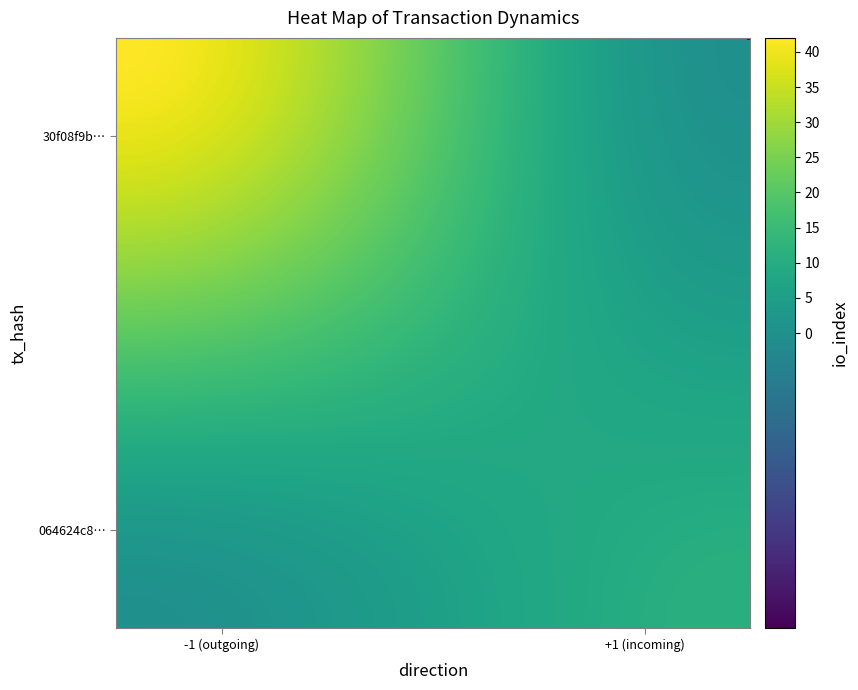

What is the minimum value shown in the chart?

-1